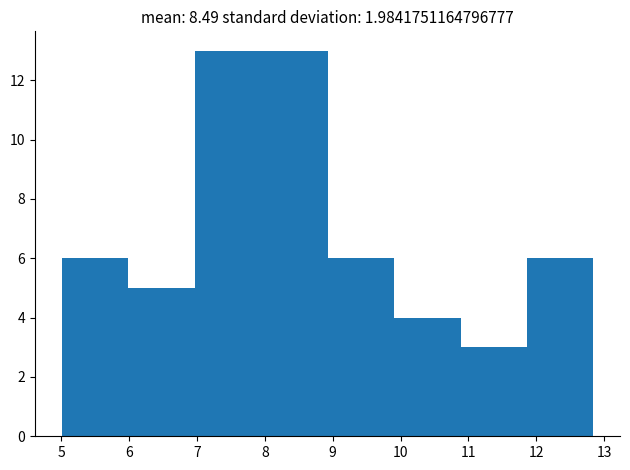

How tall is the bar that spans 11.9 to 12.8 on the x-axis? Neither the bar edges nor the heights are printed on the chart, so give them approximately, as read against the axes.

6